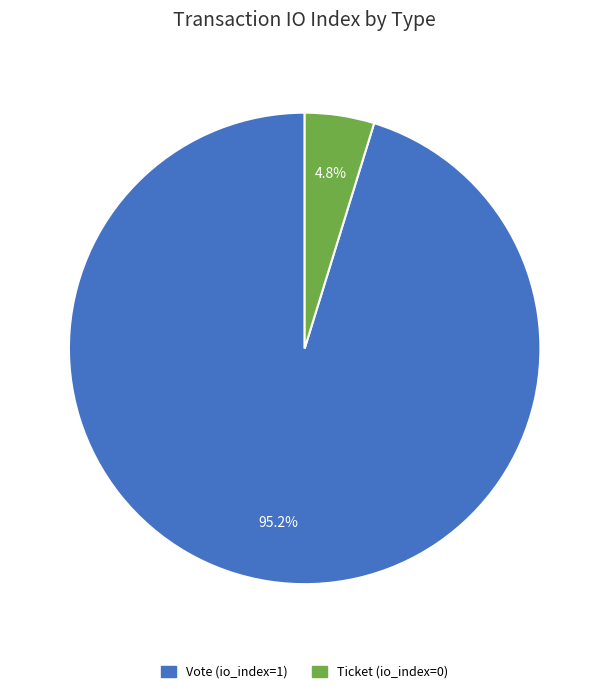

To the nearest percent, what is the difference between the largest and smallest slice percentages?

90%